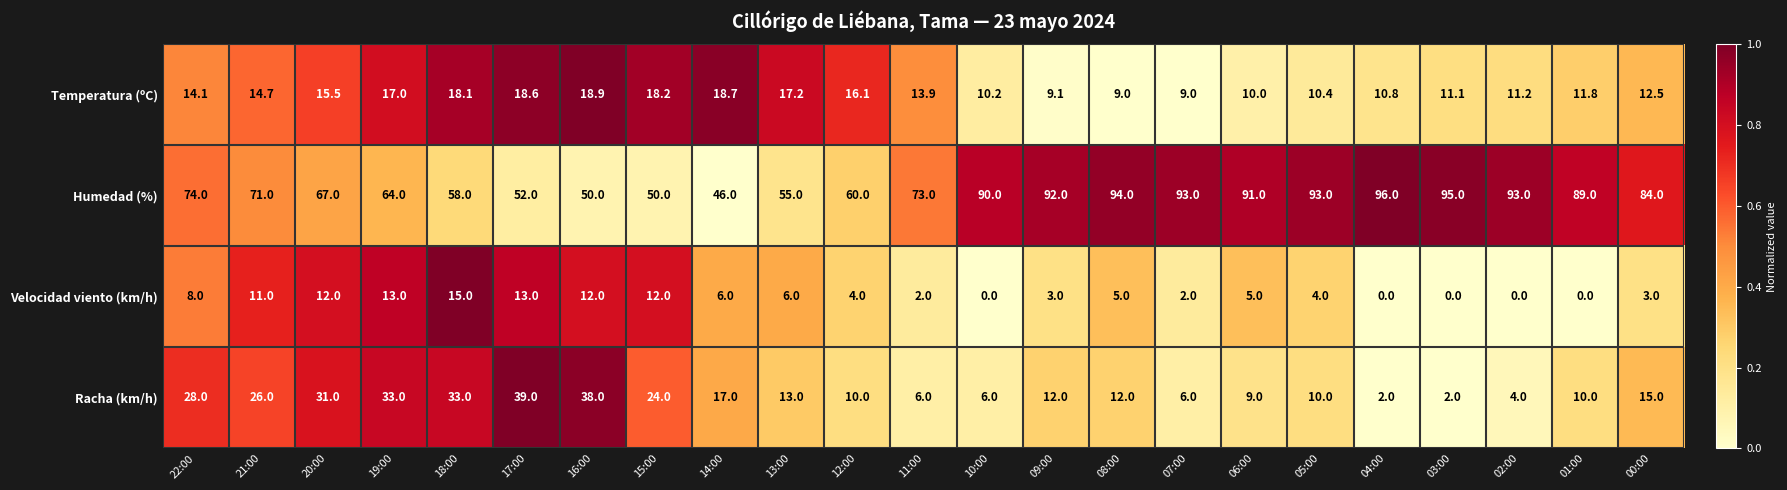

What is the maximum value for Velocidad viento (km/h)?

15.0